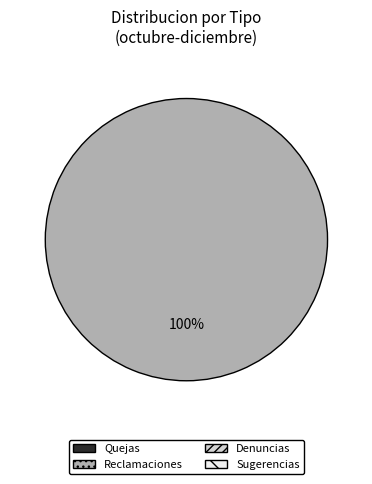

Is there a majority slice in this chart?

Yes